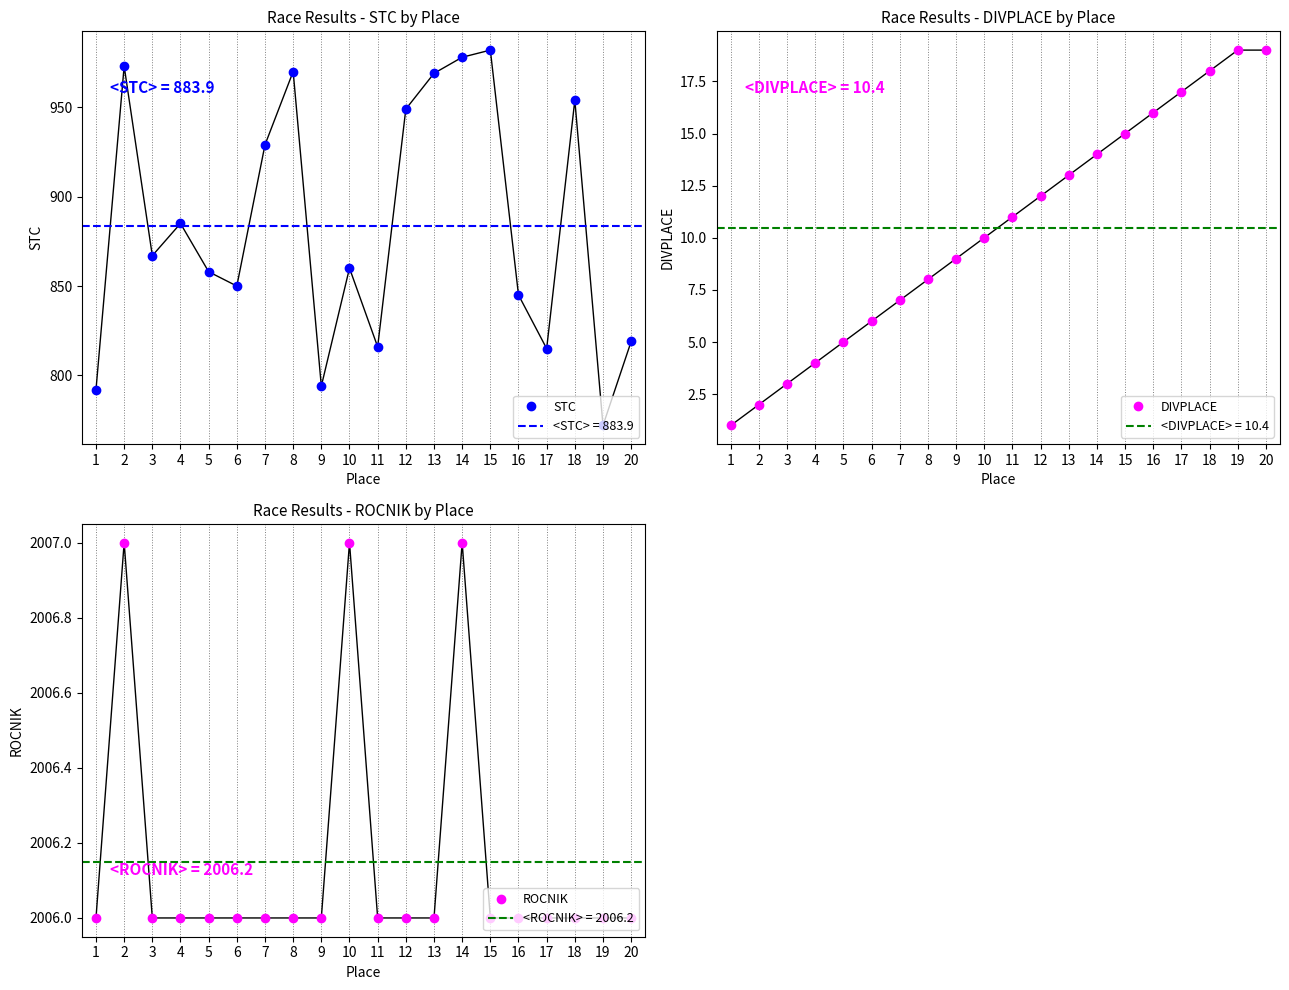

True or false: STC and ROCNIK intersect in this chart.

False